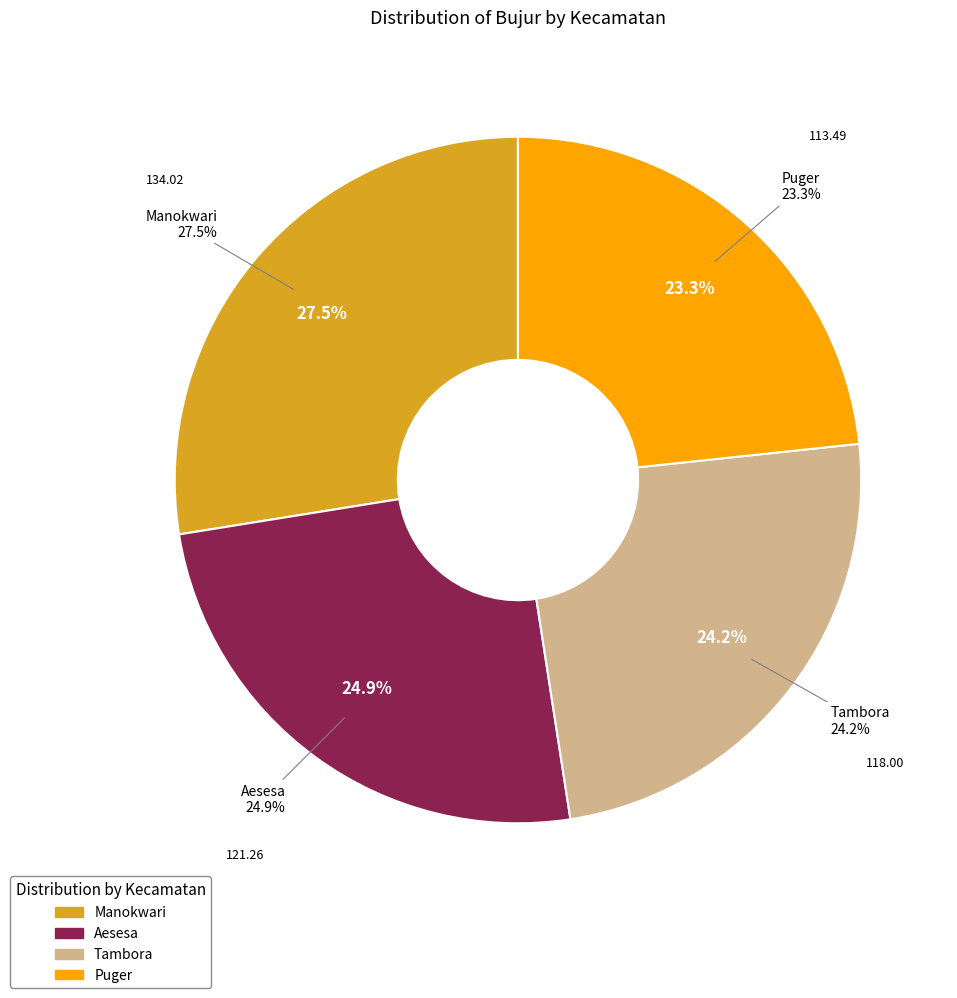

To the nearest percent, what is the average slice percentage?

25%